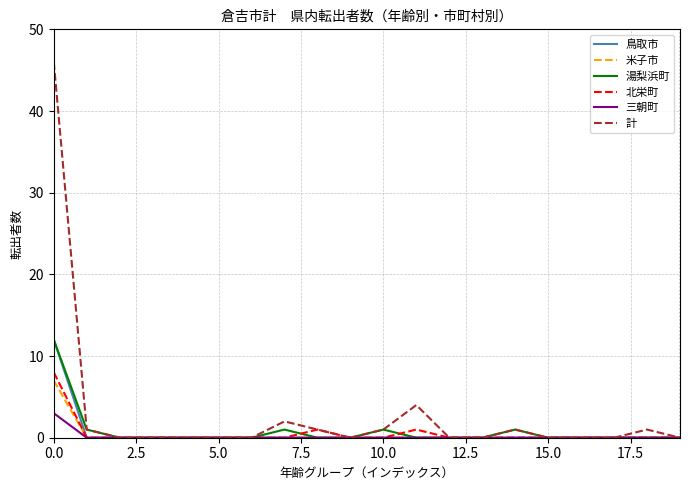

Which series has the largest total across all categories?

計